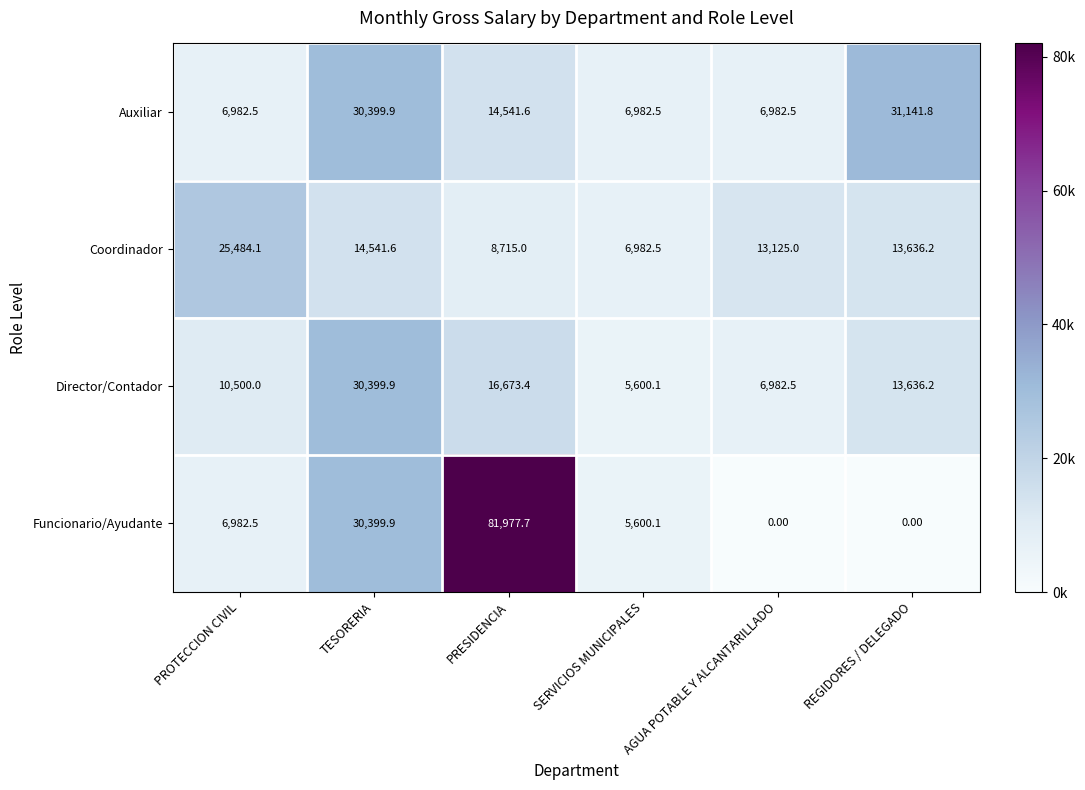

Which series has the largest range (max minus min)?

Funcionario/Ayudante